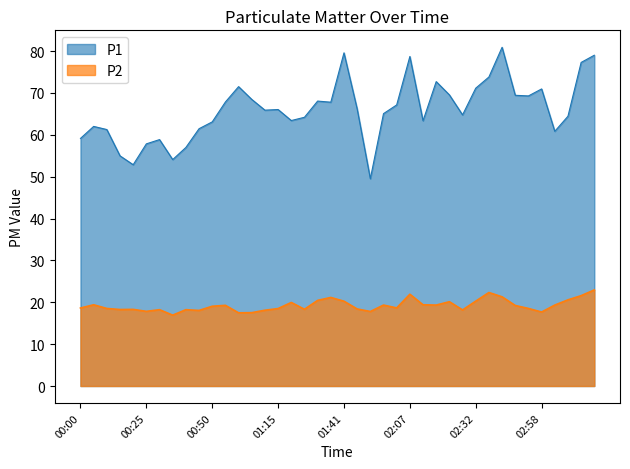

What is the difference between the maximum and minimum values in the P1 series?

31.4